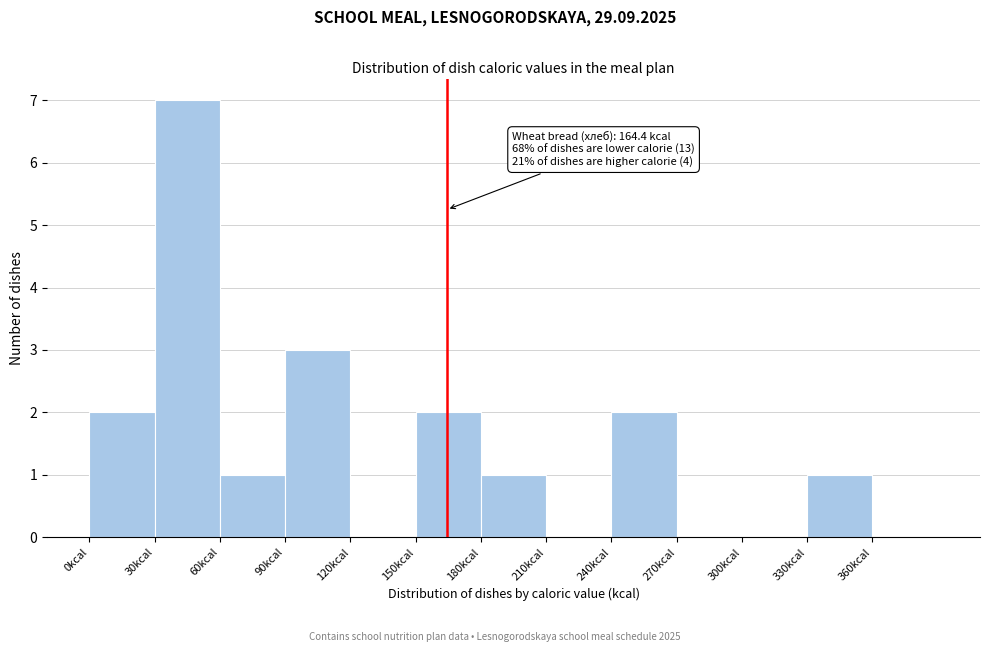

Over which range of the x-axis is the bar tallest?

30 to 60